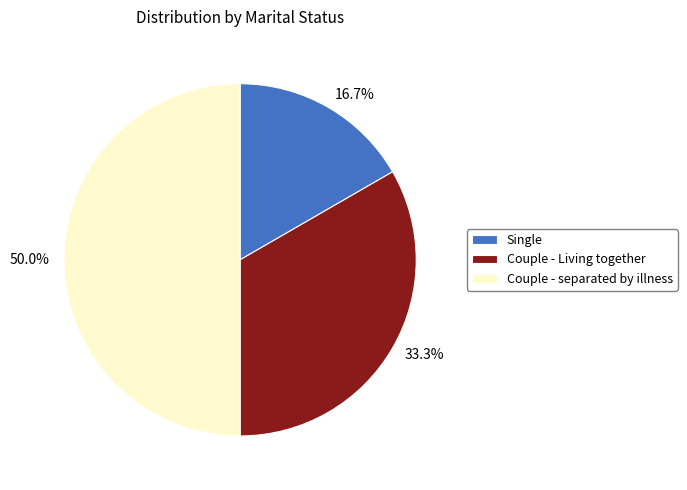

The Couple - separated by illness slice represents 50% of the pie. True or false?

True